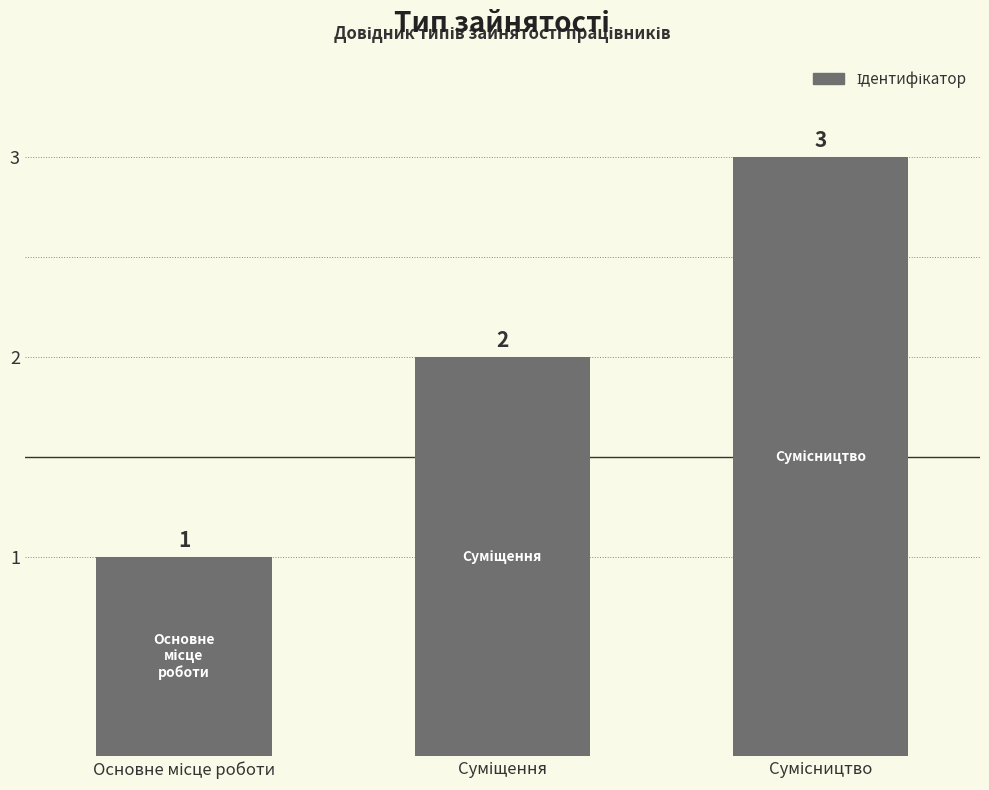

How many values are between 1 and 3?

3